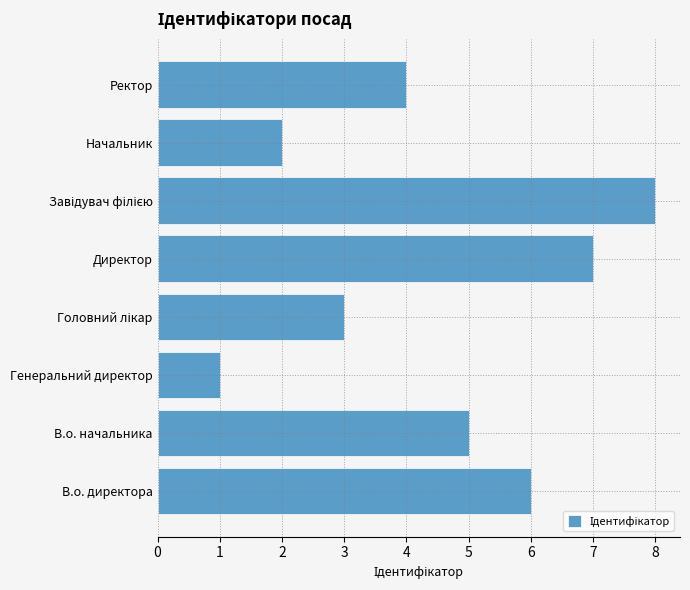

The value at Ректор is 4. True or false?

True